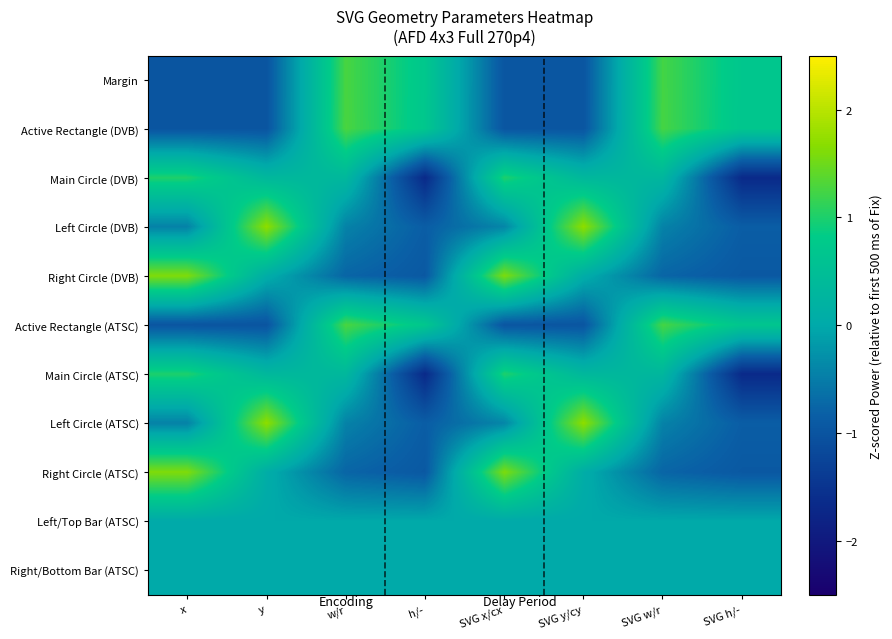

What is the spread (max minus min) of values at x?

2.6